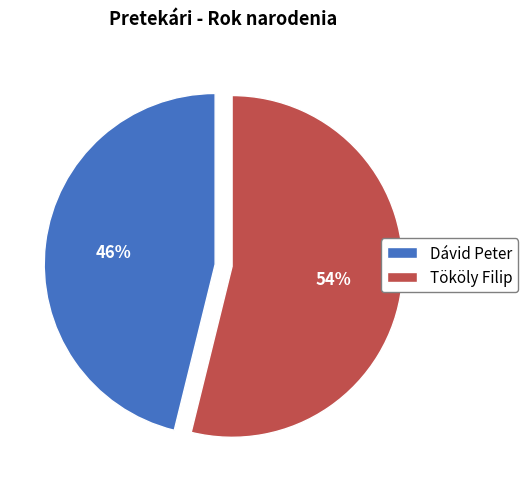

Between Dávid Peter and Tököly Filip, which is larger?

Tököly Filip